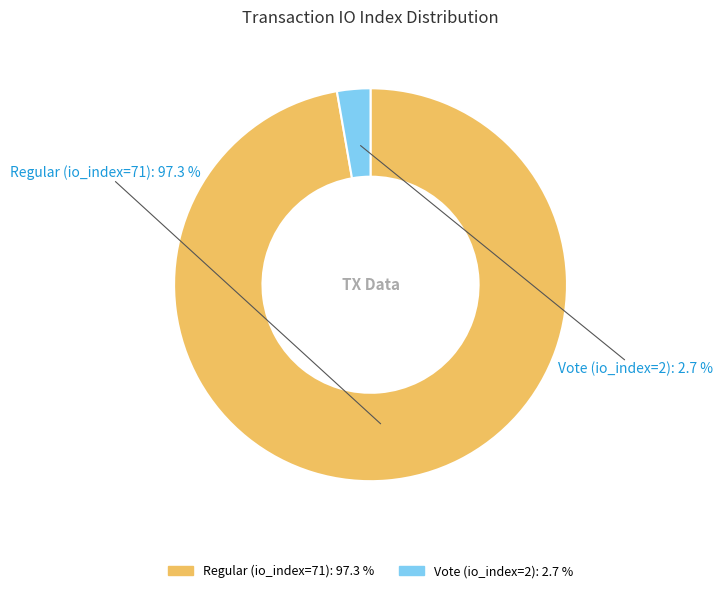

Which slice is the largest?

Regular (io_index=71)